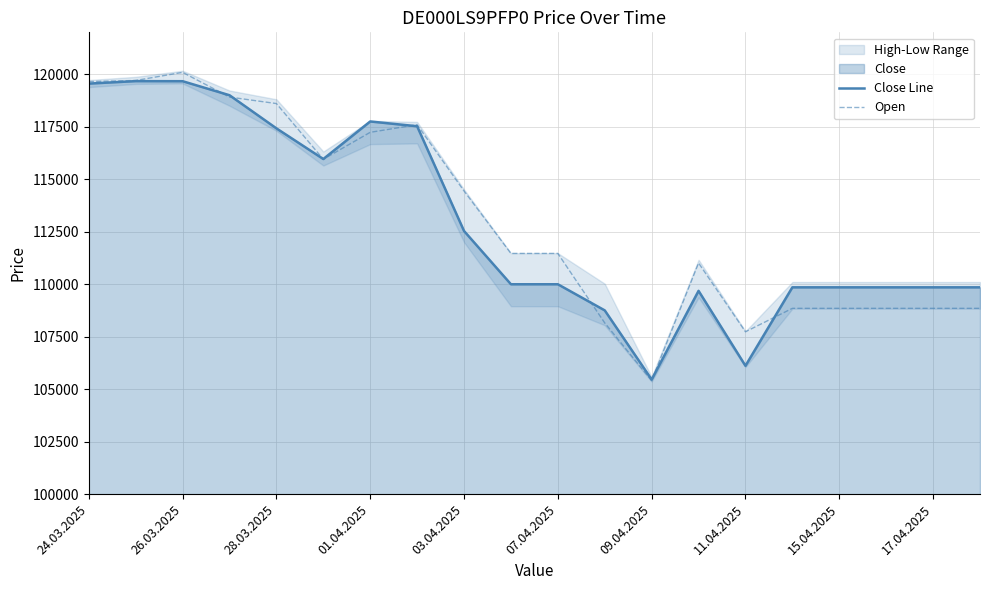

Reading left to right, transcribe all the data shown in this chart.

Close Line: 119558	119676	119672	119004	117426	115965	117754	117526	112537	109999	109999	108754	105460	109685	106115	109853	109853	109853	109853	109853
Open: 119654	119706	120094	118916	118607	115954	117237	117600	114442	111467	111467	108157	105405	111010	107736	108852	108852	108852	108852	108852